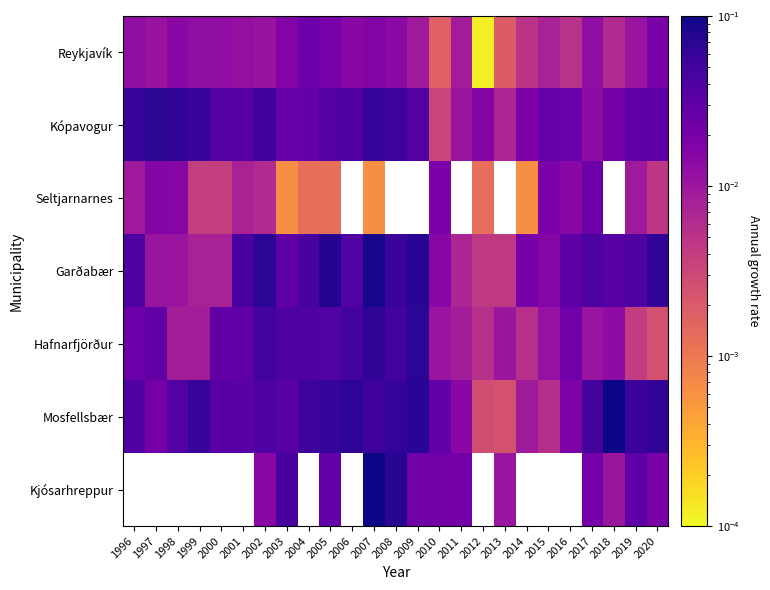

Is the value of Kjósarhreppur at 2017 greater than the value of Kópavogur at 2004?

No